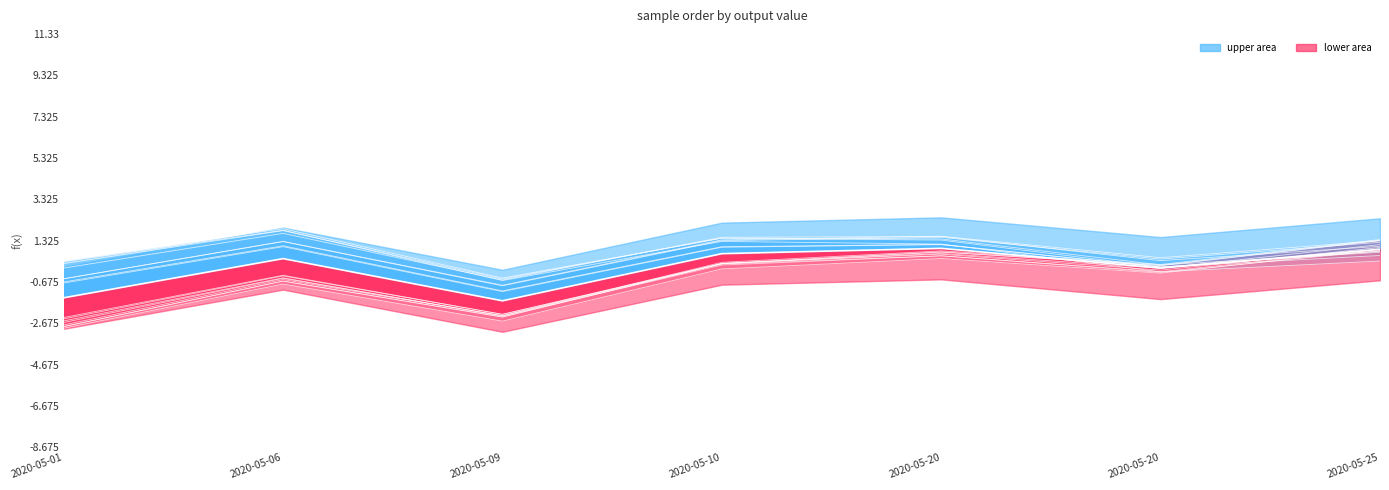

Rank the categories by centre line value from highest to lowest.

2020-05-20, 2020-05-25, 2020-05-10, 2020-05-06, 2020-05-20, 2020-05-01, 2020-05-09